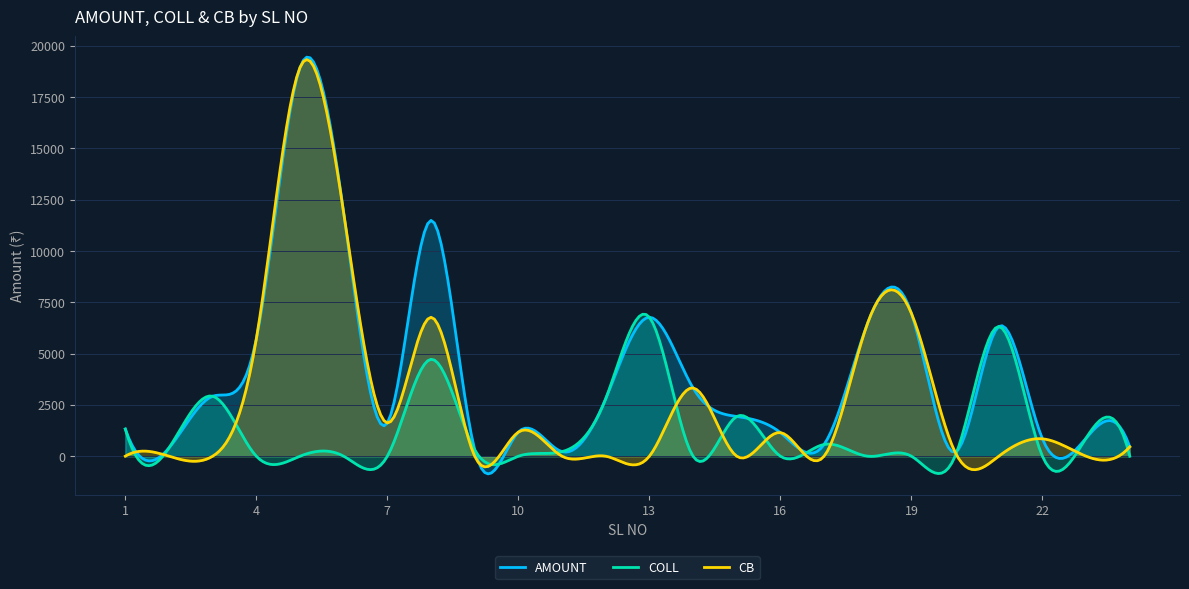

What is the approximate value of AMOUNT at 17, to the nearest 50?

550